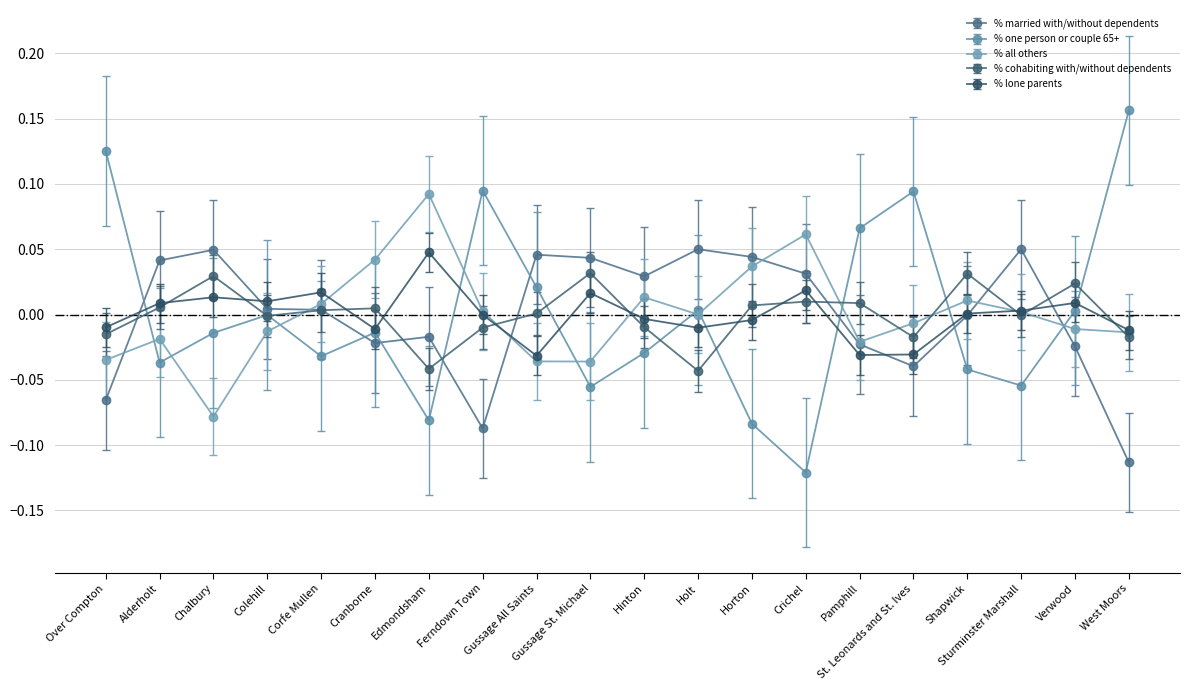

At how many categories does at least one series exceed 0?

20